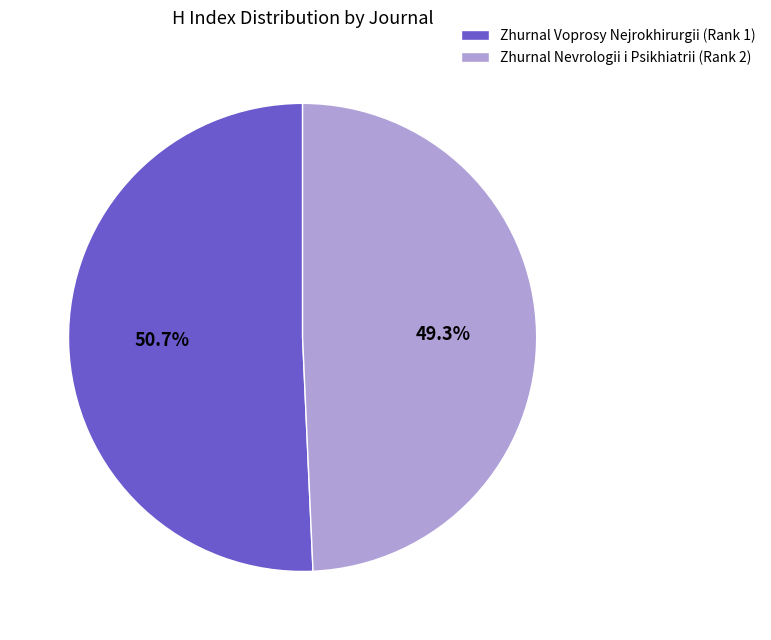

What percentage is the Zhurnal Nevrologii i Psikhiatrii (Rank 2) slice, to the nearest percent?

49%